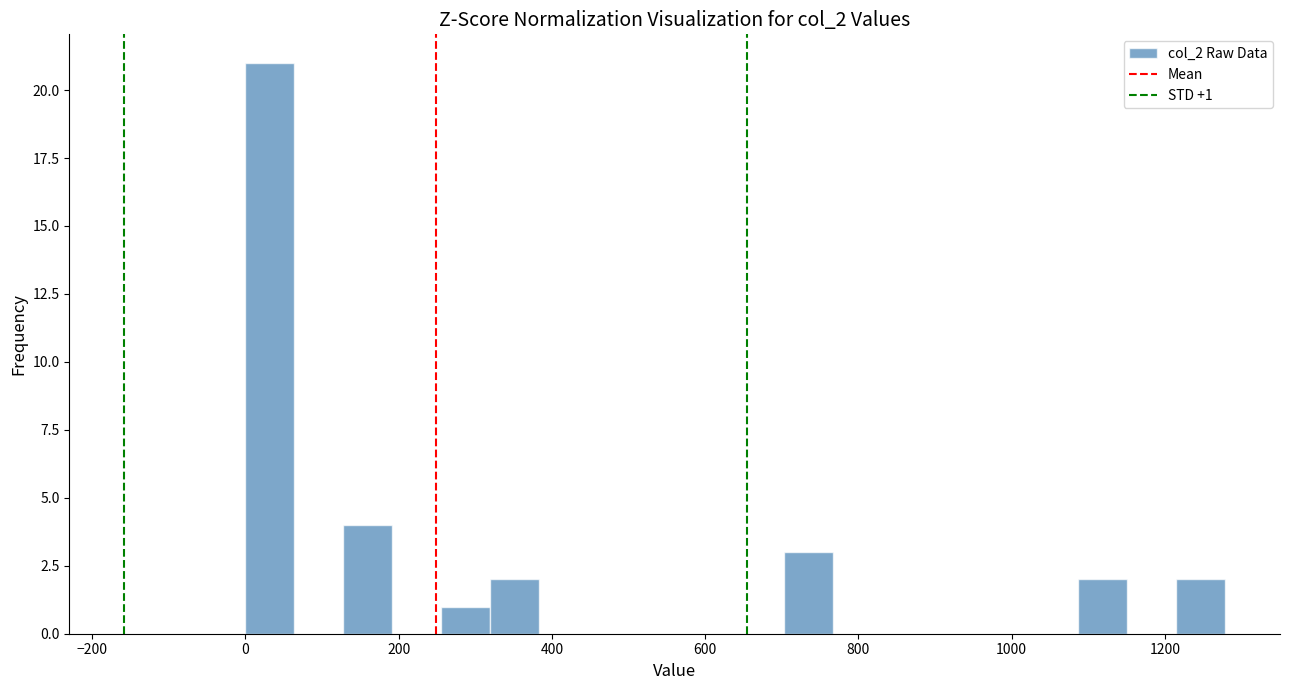

Read against the x-axis, roughly where is the centre of the tallest bar?

40